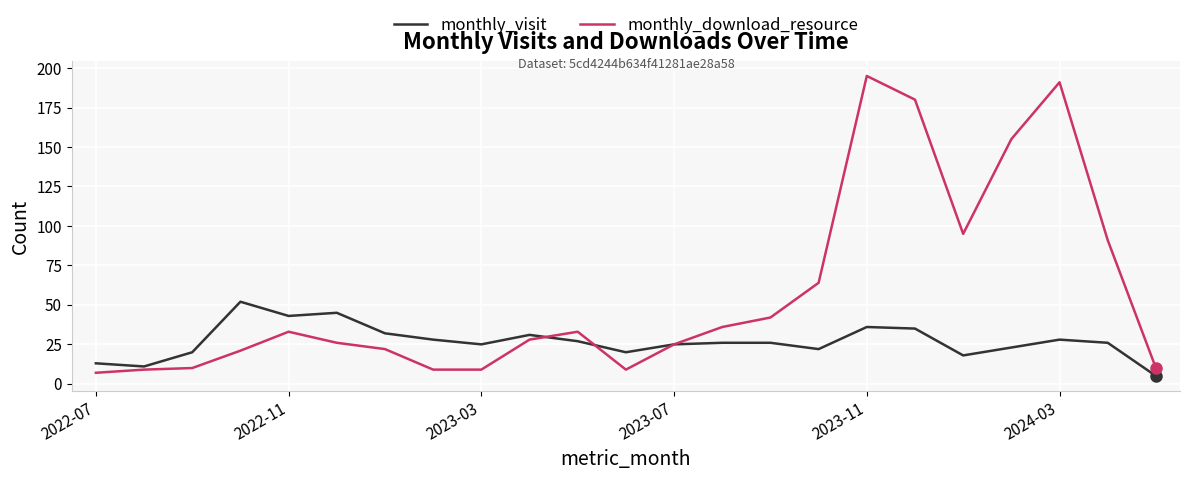

What is the lowest value of the monthly_visit series?

5